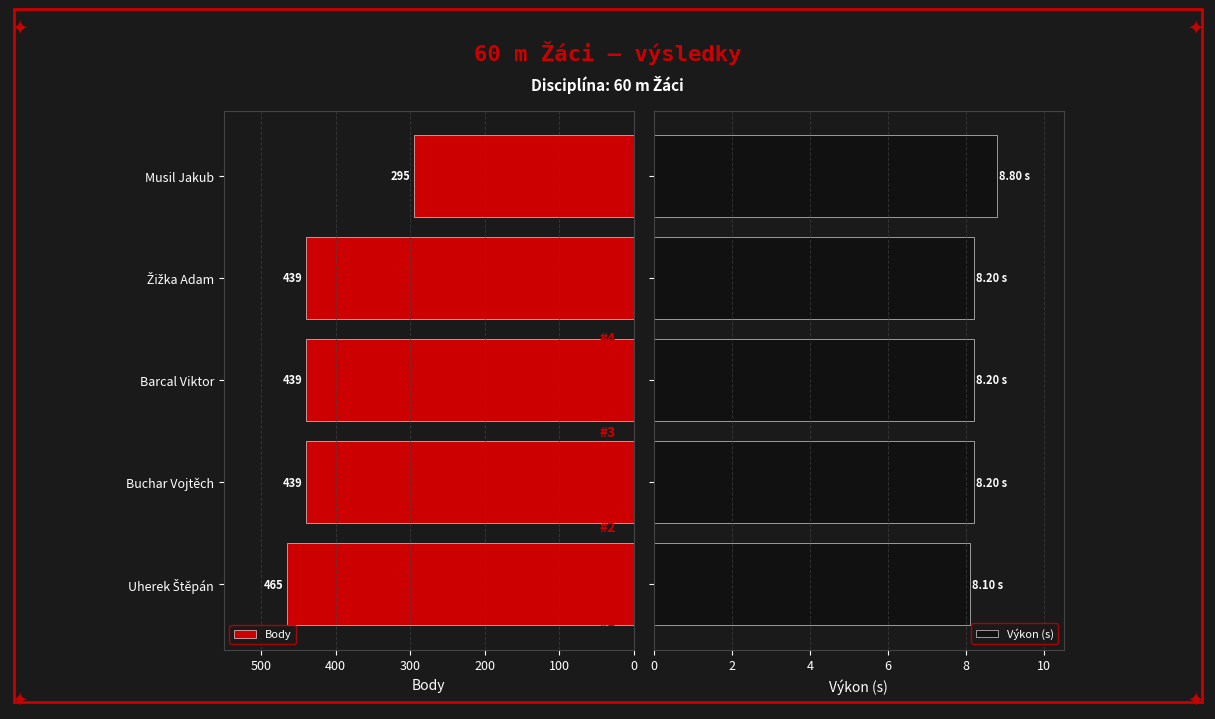

Reading right to left, list all the values displayed in this chart.

Body: 295.0	439.0	439.0	439.0	465.0
Výkon (s): 8.8	8.2	8.2	8.2	8.1